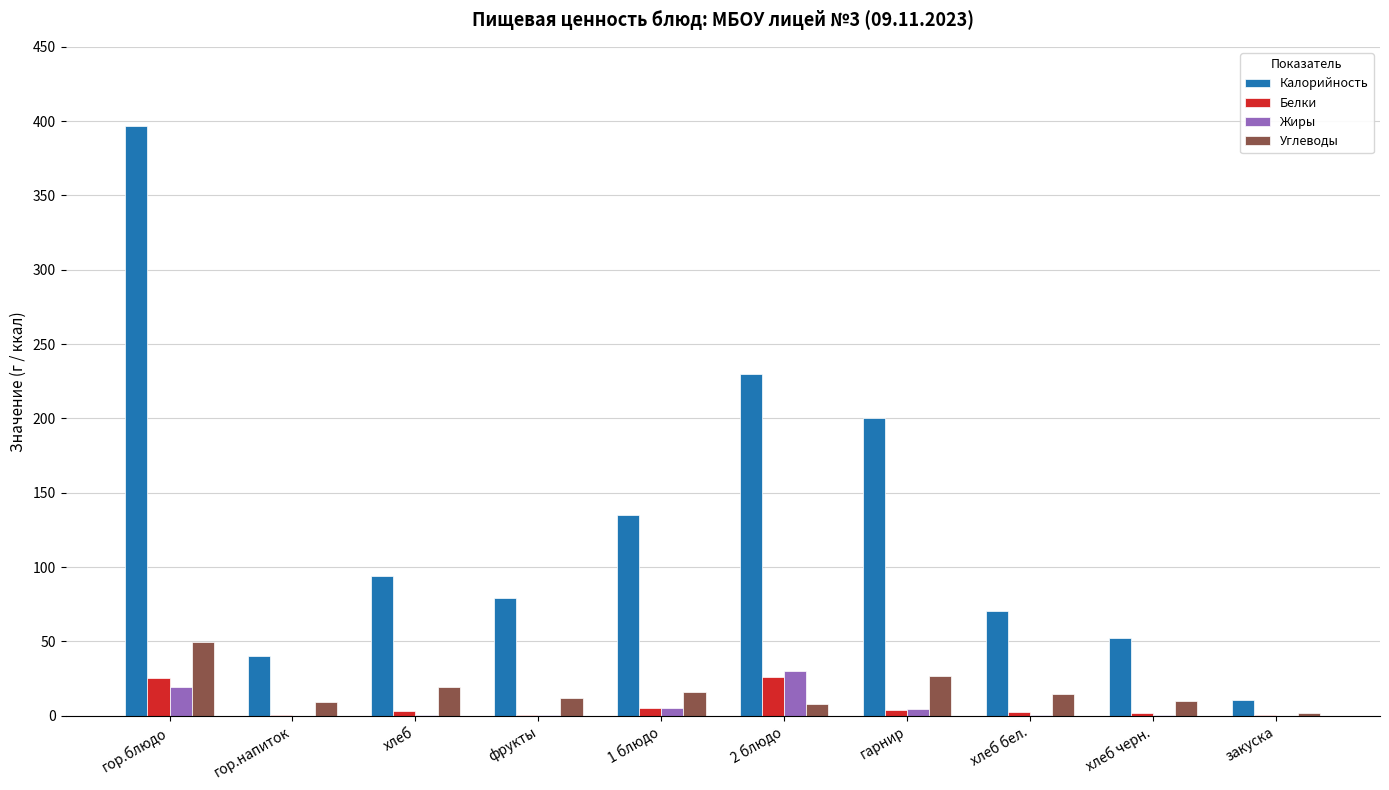

Count the number of categories in the chart.

10